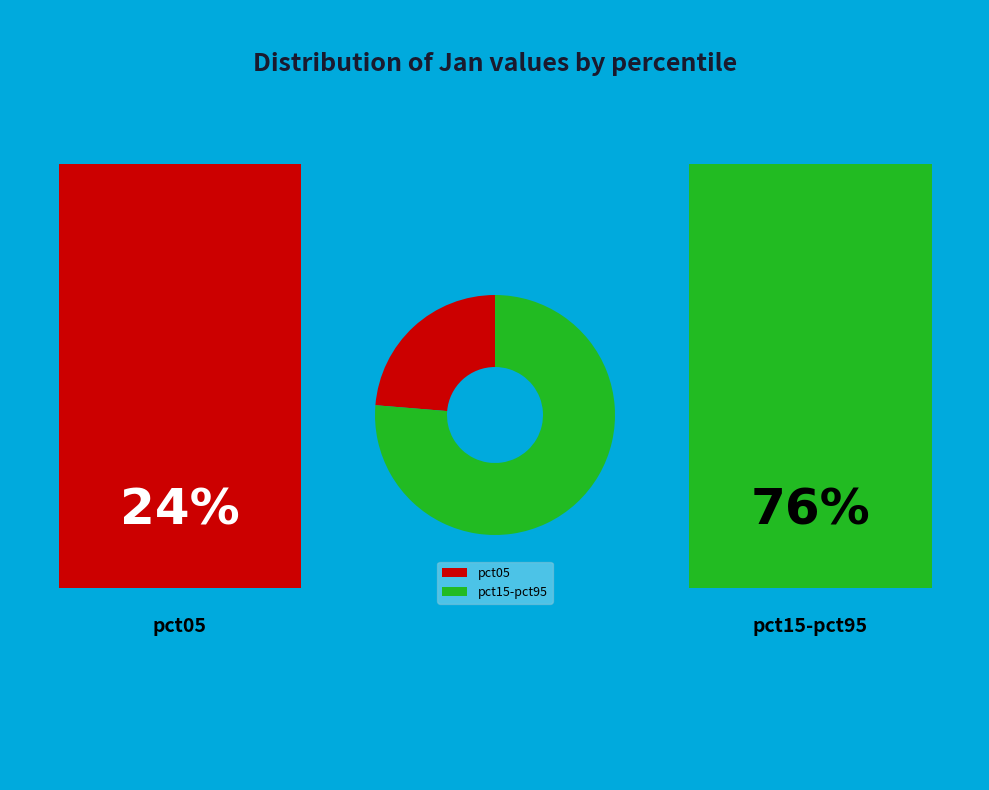

Rank the categories by value from lowest to highest.

pct05, pct15-pct95